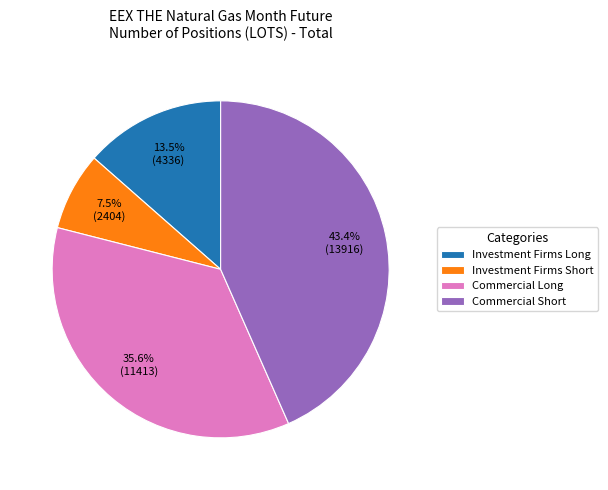

What percentage is NOT represented by Commercial Long?

64.4%